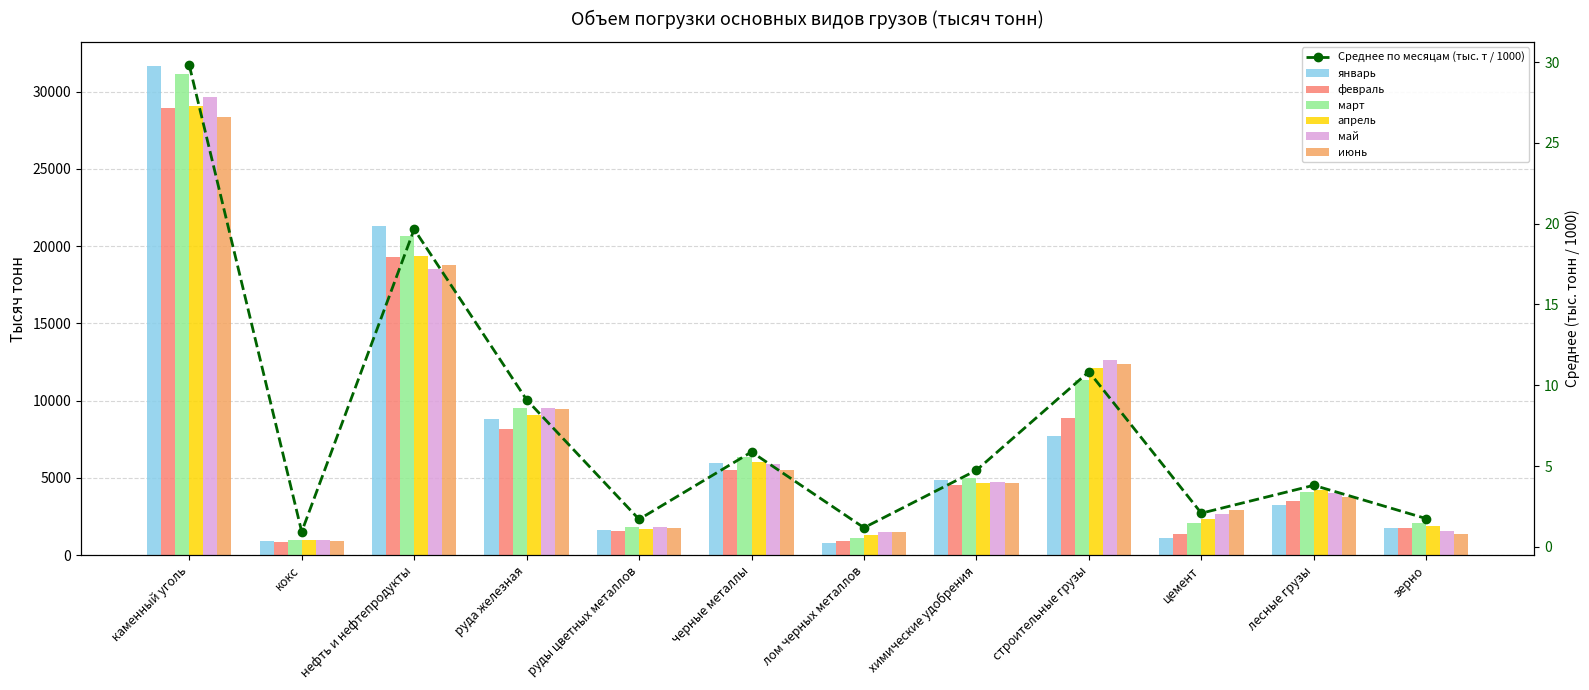

How many bars are there in each group?

6